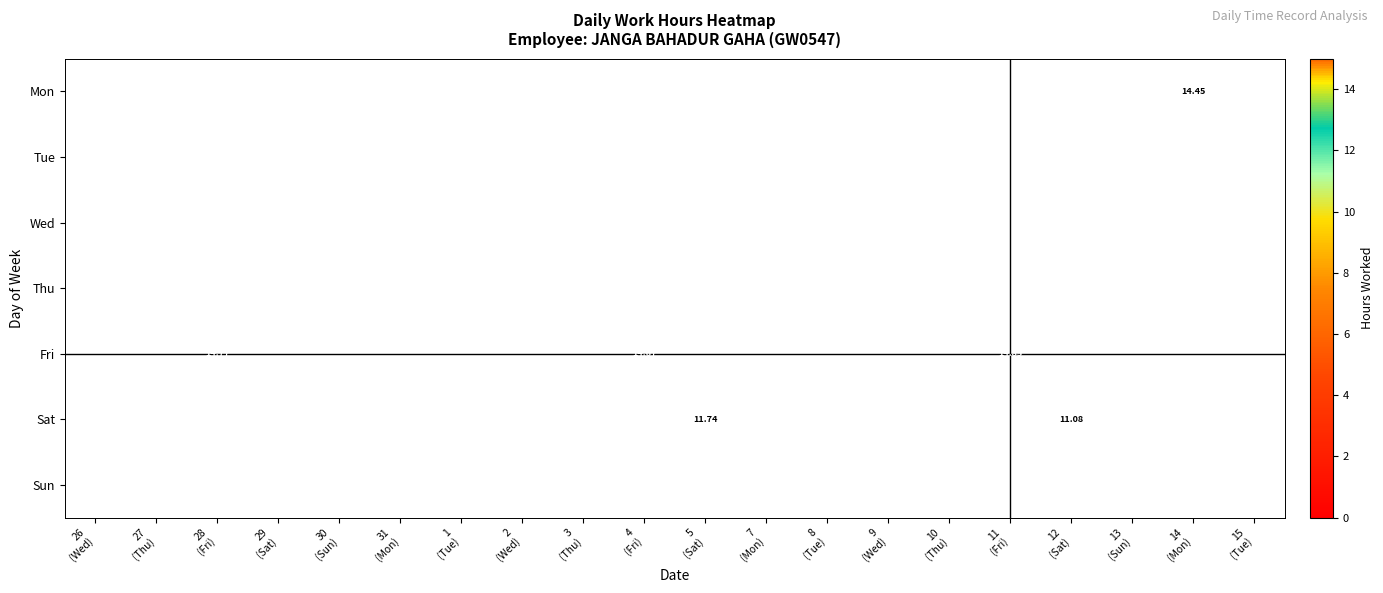

Which category has the highest value in the Fri series?

26 (Wed)